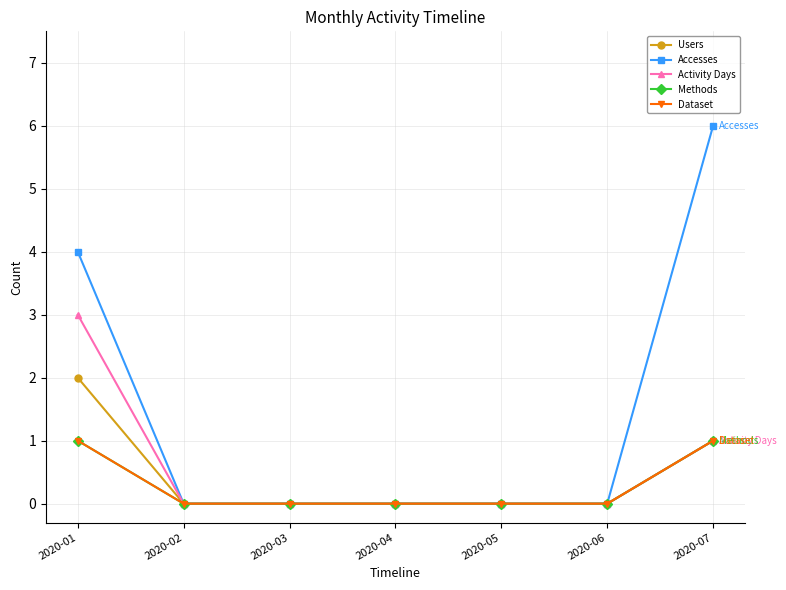

Reading left to right, what are all the values shown in this chart?

Users: 2	0	0	0	0	0	1
Accesses: 4	0	0	0	0	0	6
Activity Days: 3	0	0	0	0	0	1
Methods: 1	0	0	0	0	0	1
Dataset: 1	0	0	0	0	0	1